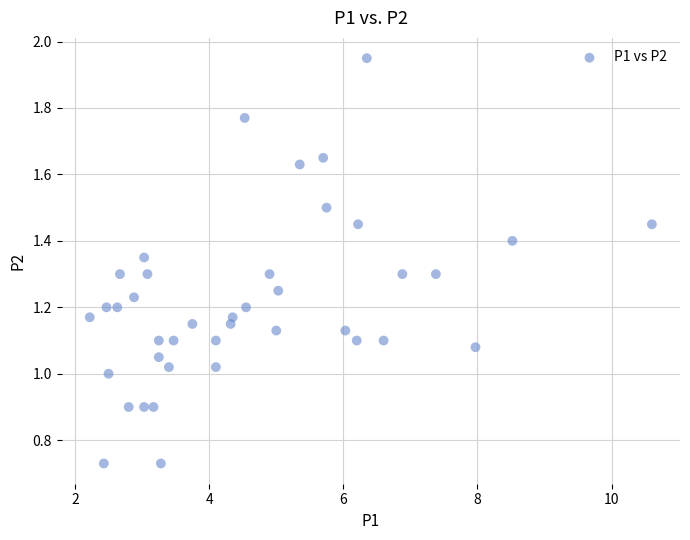

What is the range of X values (max minus min)?

8.4